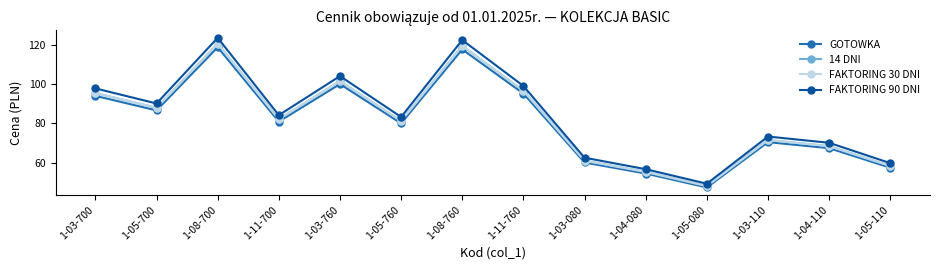

What is the sum of the 14 DNI values at 1-11-700 and 1-05-700?

170.0